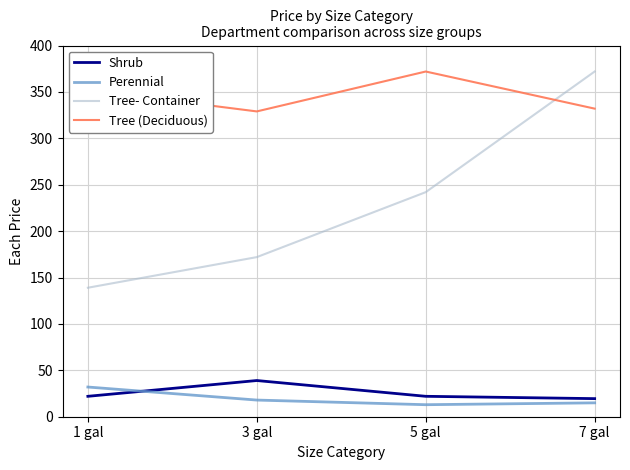

True or false: Tree- Container has more than 2 interior local peaks.

False